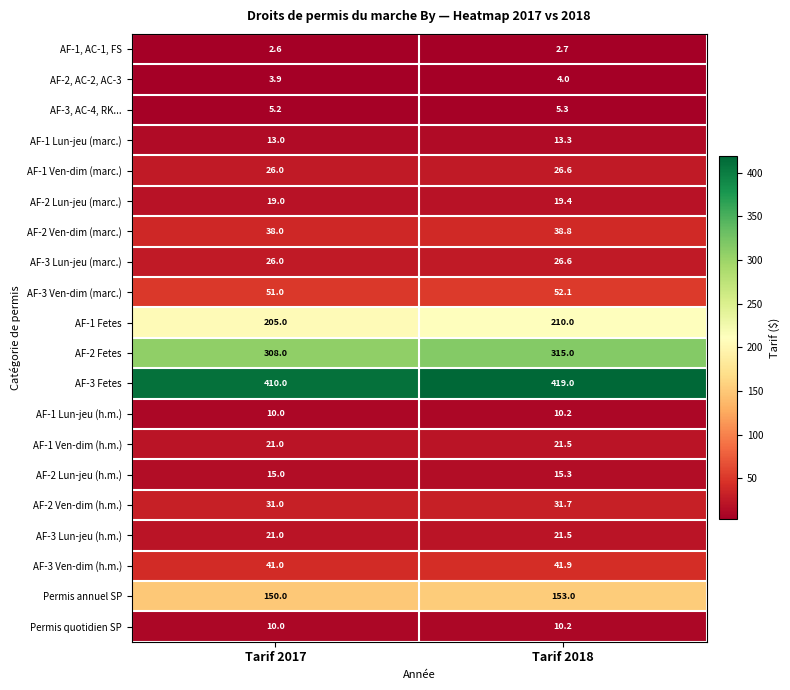

List the labels in order of AF-1 Fetes value, largest first.

Tarif 2018, Tarif 2017